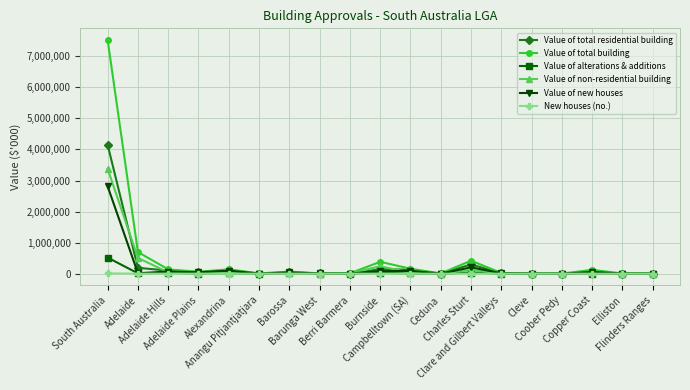

What is the approximate value of Value of total residential building at Anangu Pitjantjatjara?

2154.2